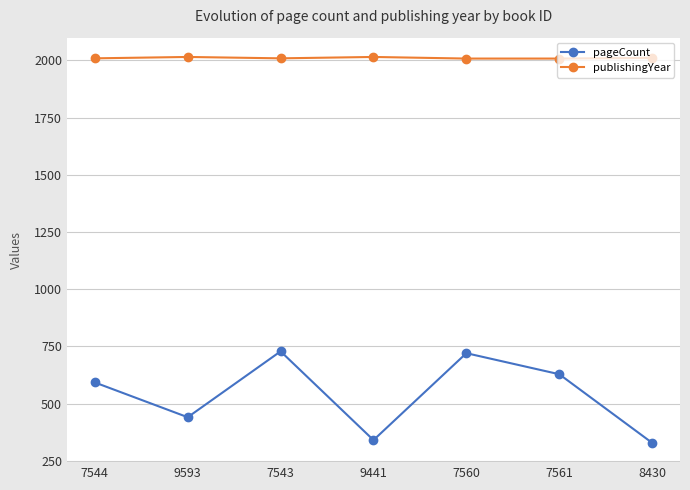

The value of pageCount at 9441 is 489. True or false?

False